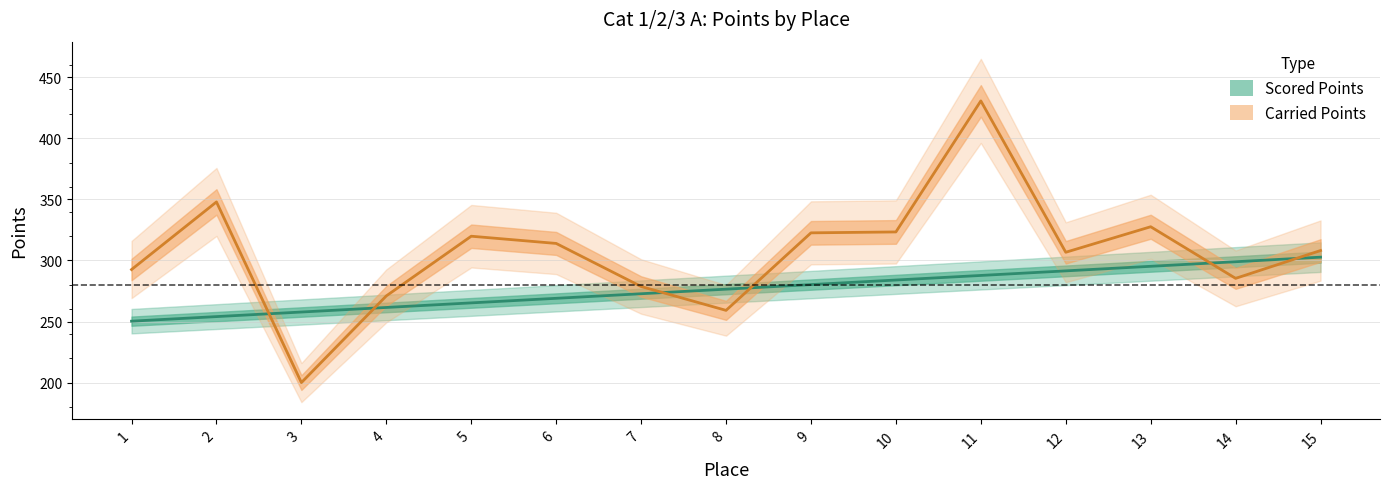

Reading right to left, what are all the values shown in this chart?

Scored Points: 15=302.7	14=298.9	13=295.2	12=291.5	11=287.7	10=284.0	9=280.2	8=276.5	7=272.7	6=269.0	5=265.3	4=261.5	3=257.8	2=254.0	1=250.3
Carried Points: 15=308.1	14=285.3	13=327.6	12=306.7	11=430.6	10=323.3	9=322.6	8=259.1	7=278.7	6=313.9	5=319.8	4=271.0	3=200.0	2=347.9	1=292.5